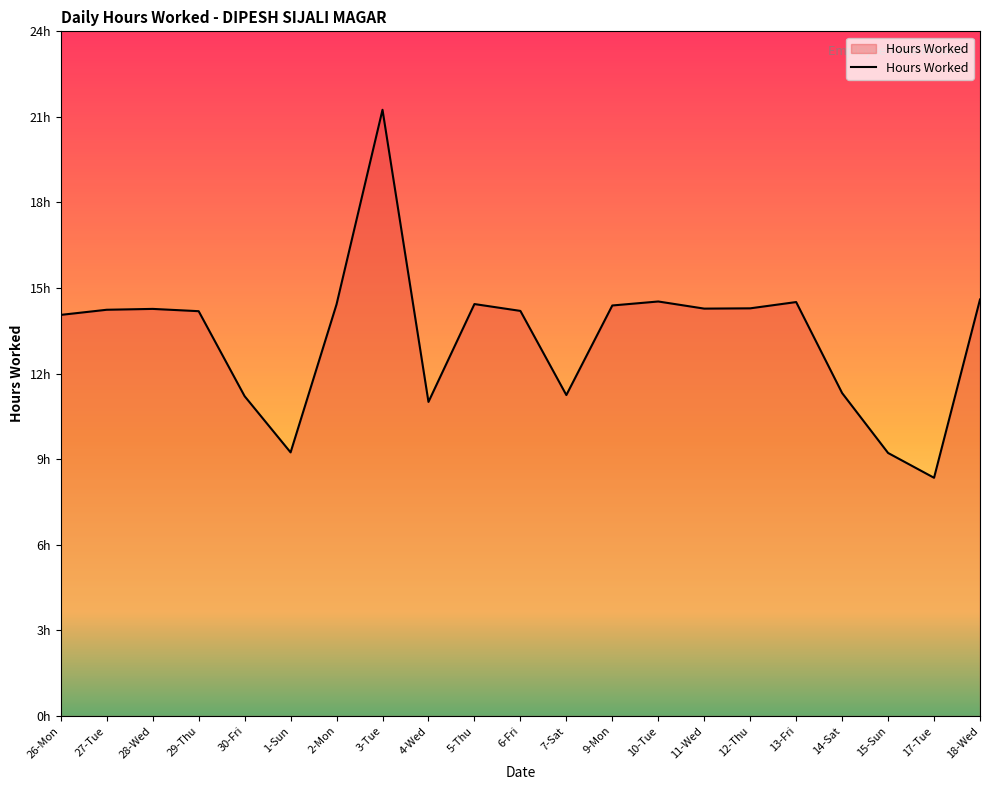

What is the approximate value at 26-Mon?

14.1